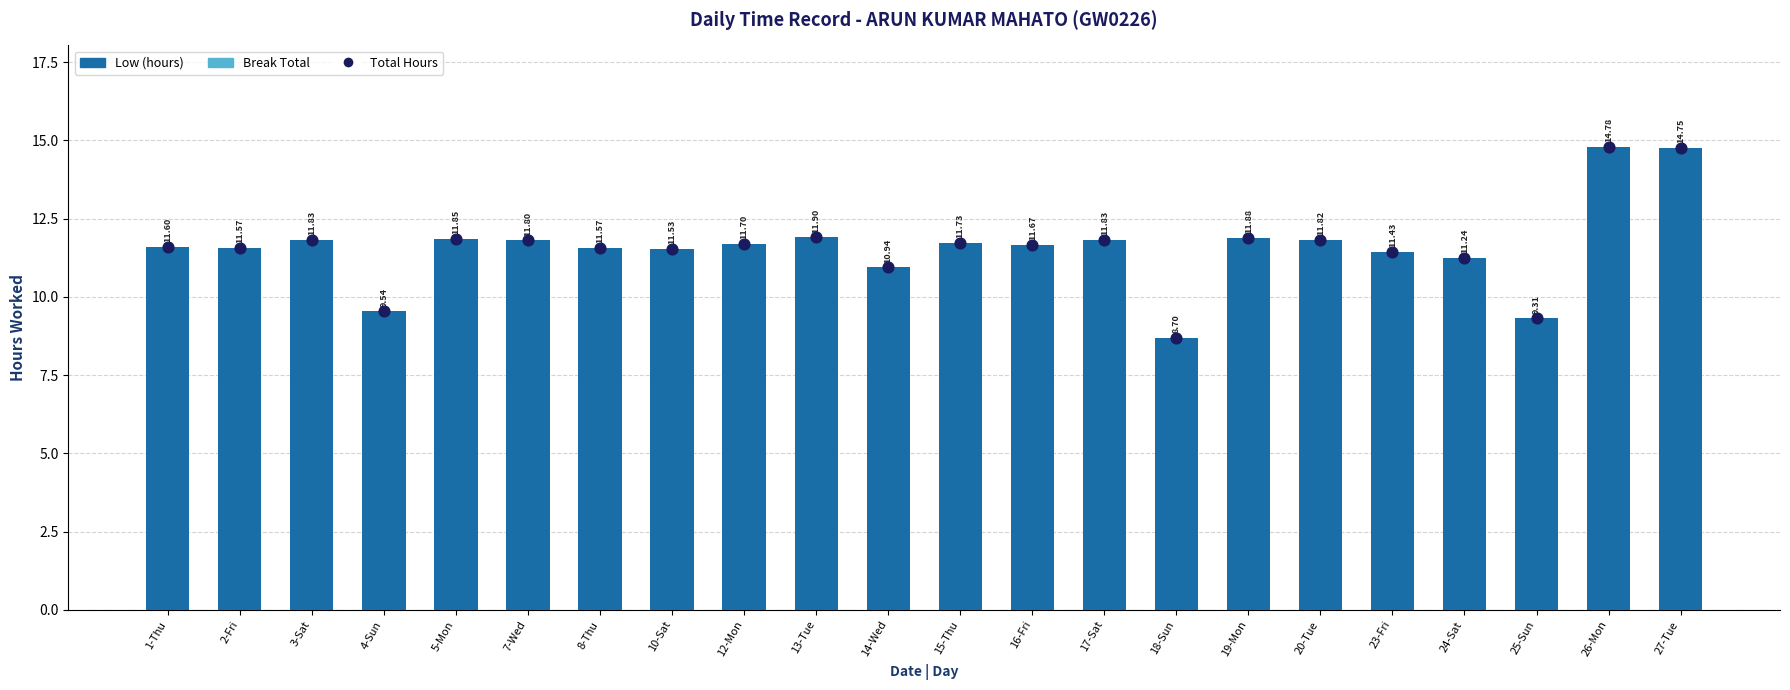

Which series contains the lowest Y value?

Break Total